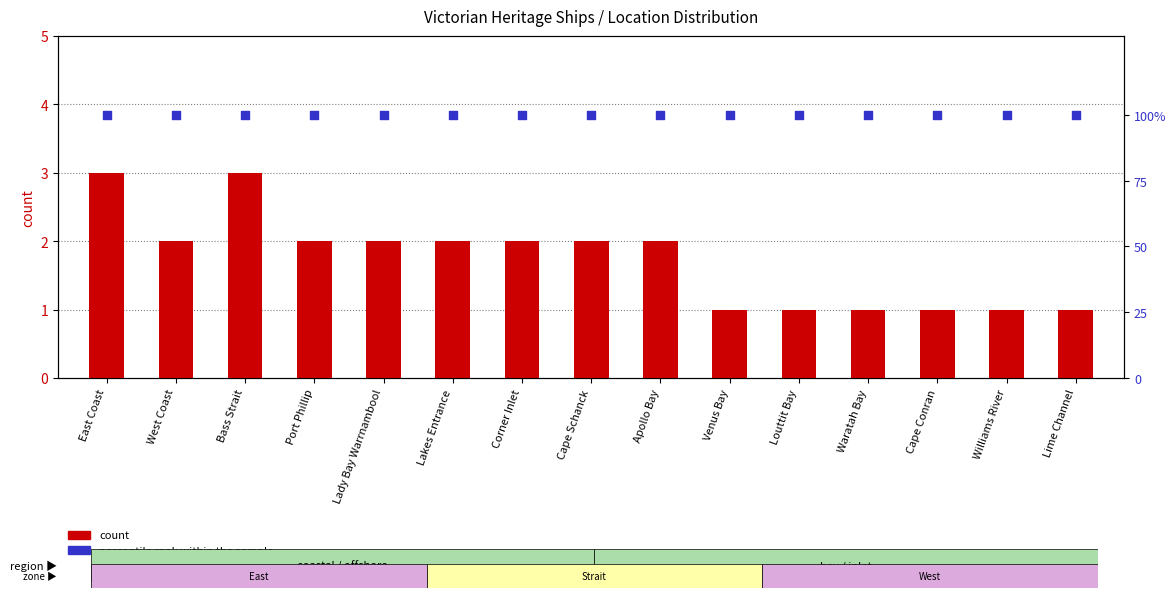

What are all the series names shown in the legend?

count, percentile rank within the sample